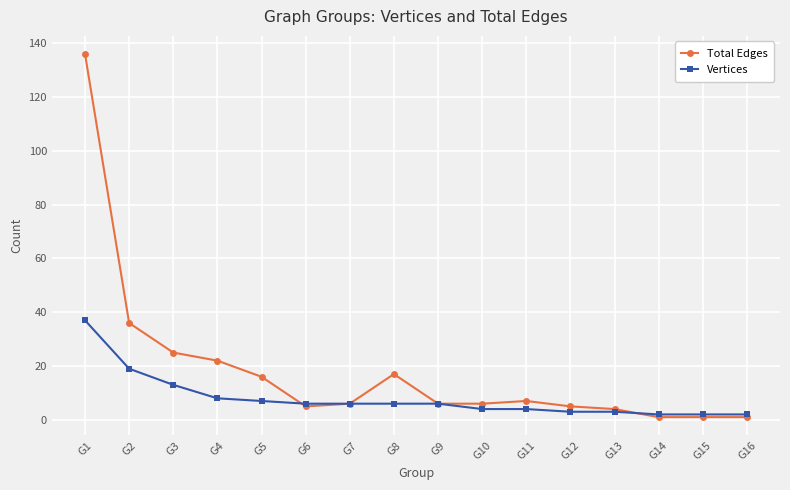

Rank the series by their average value, from lowest to highest.

Vertices, Total Edges